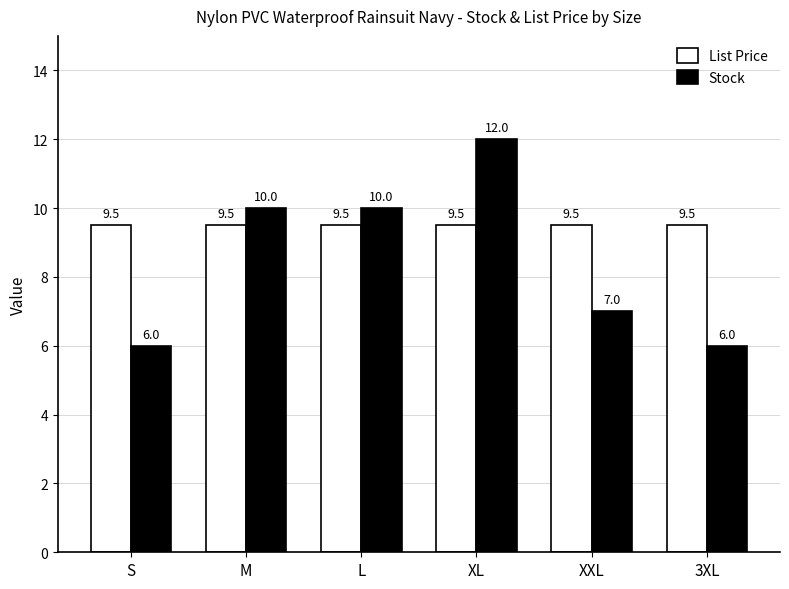

What is the greatest value displayed?

12.0